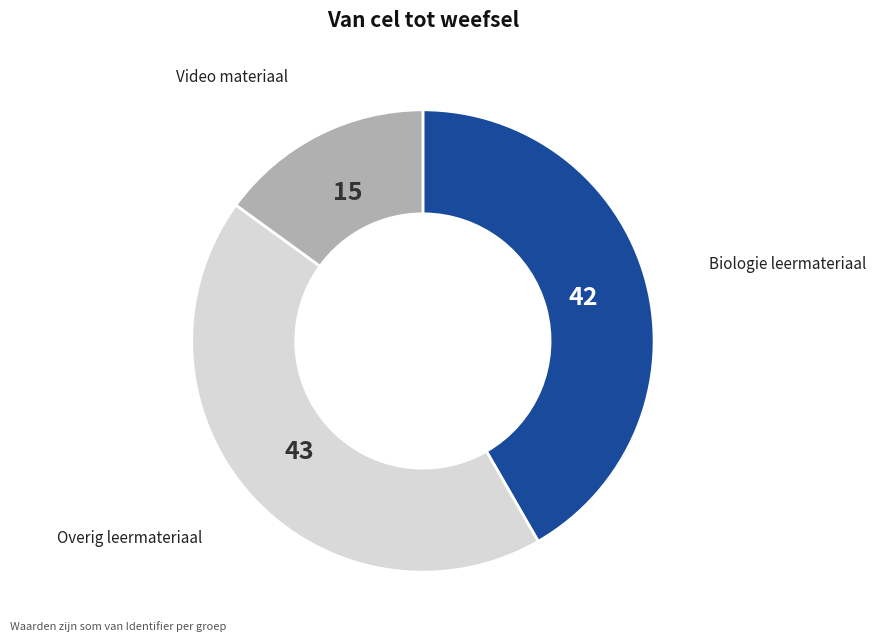

Is there a majority slice in this chart?

No